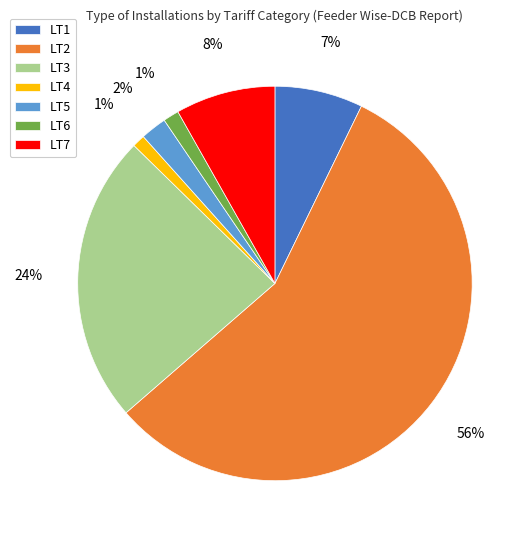

Is it true that LT7 is 8% of the pie?

True